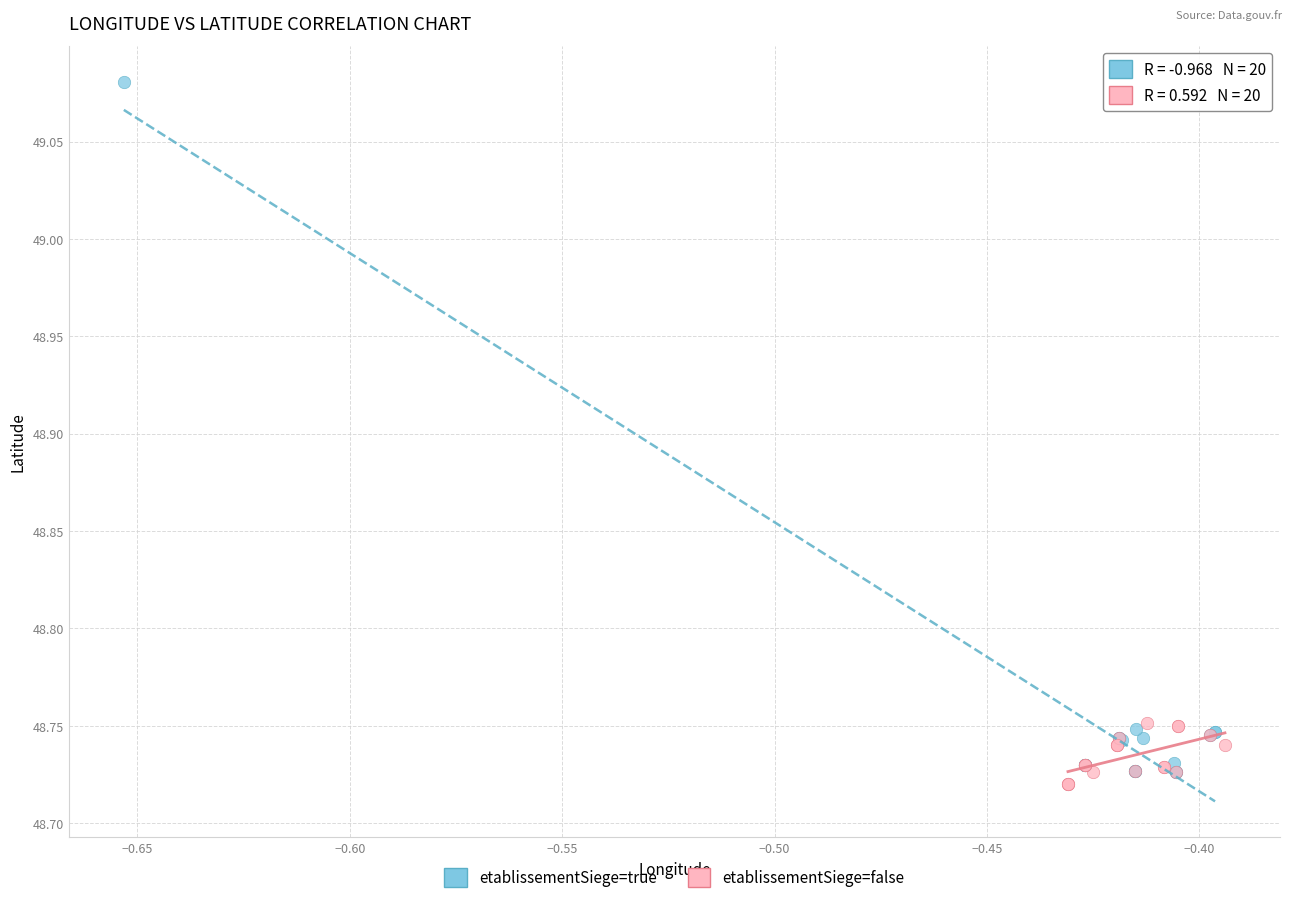

What are all the series names shown in the legend?

etablissementSiege=true, etablissementSiege=false